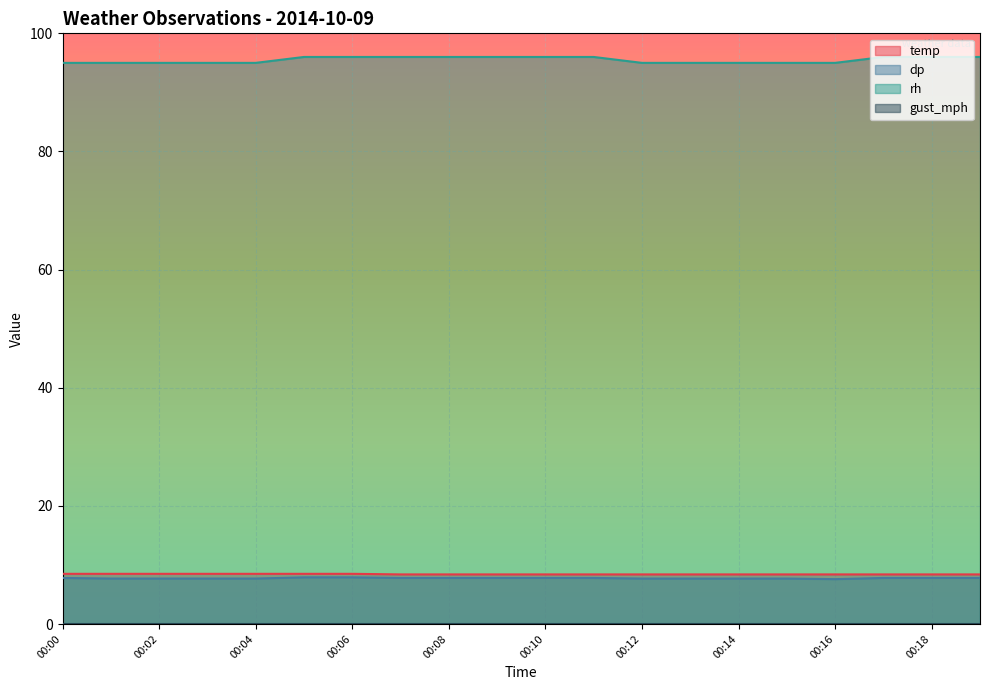

At which category does the chart reach its peak across all series?

00:05